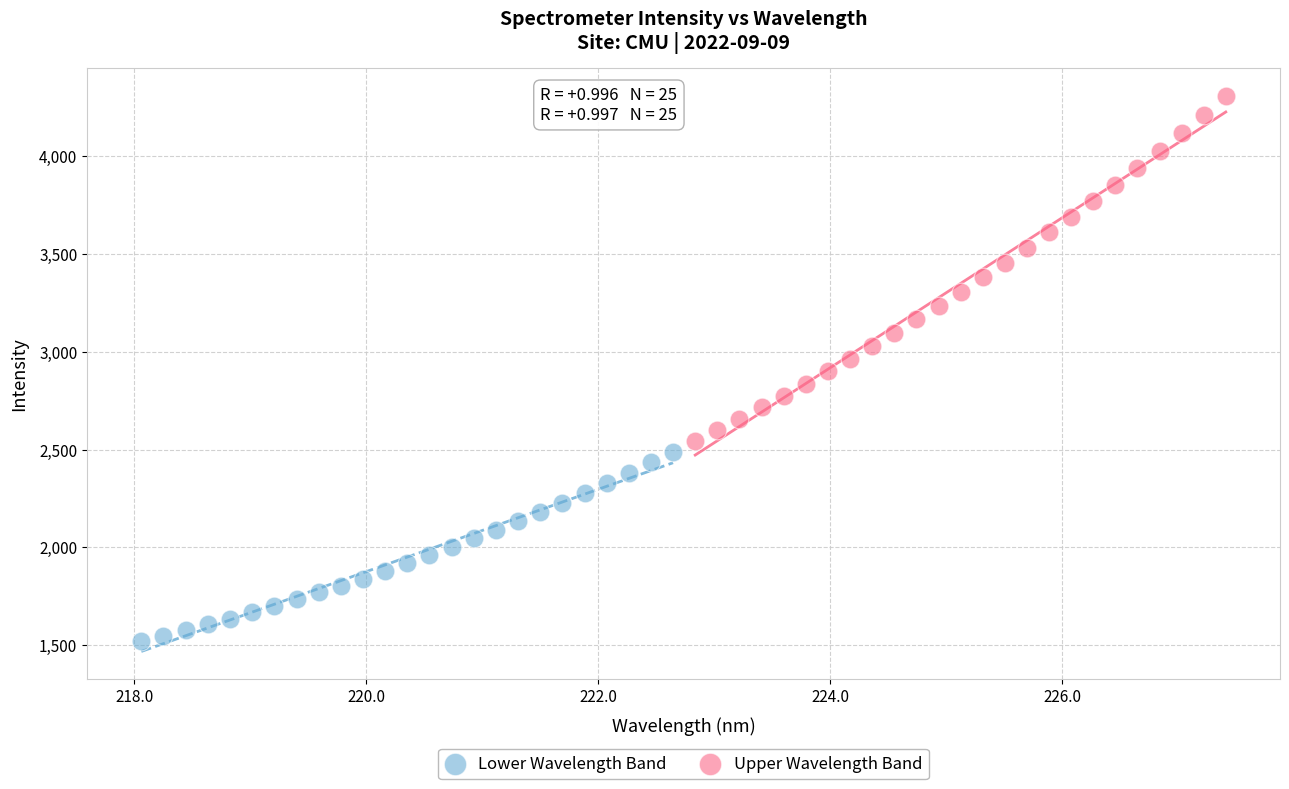

Which series reaches the maximum Y coordinate?

Upper Wavelength Band